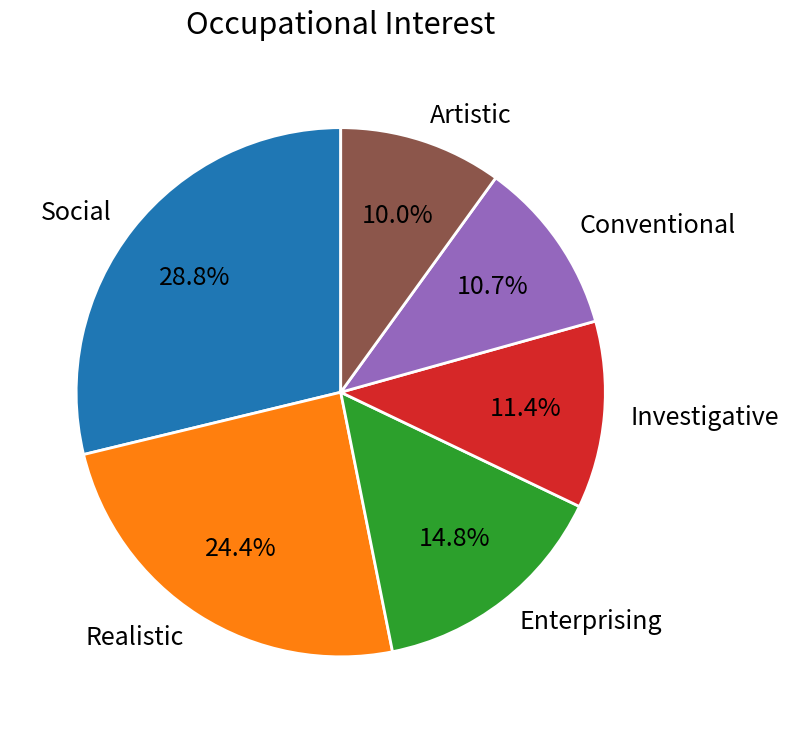

To the nearest percent, what is the difference between the Enterprising and Realistic slice percentages?

10%